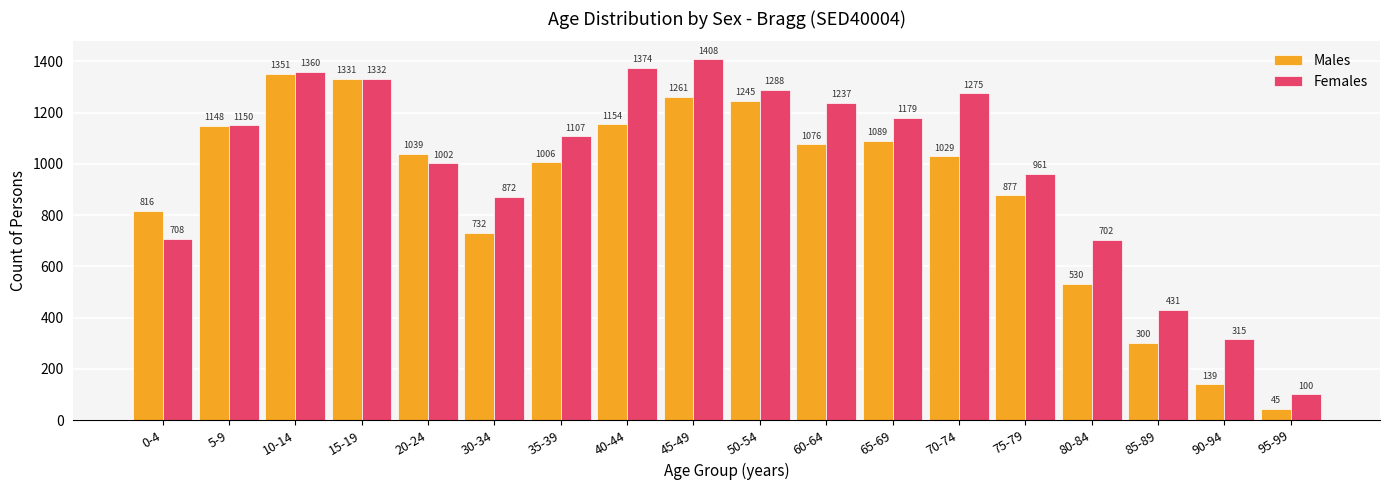

What is the average value of the Females series?

989